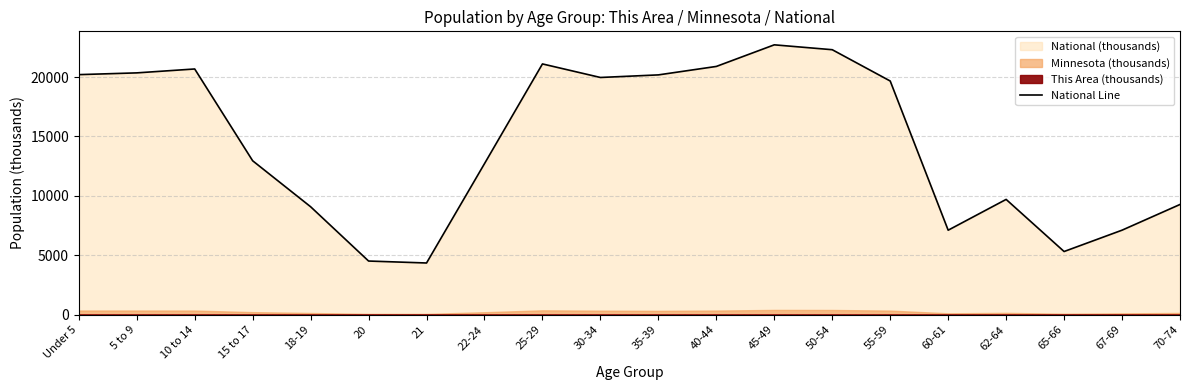

Does the chart have visible grid lines?

Yes